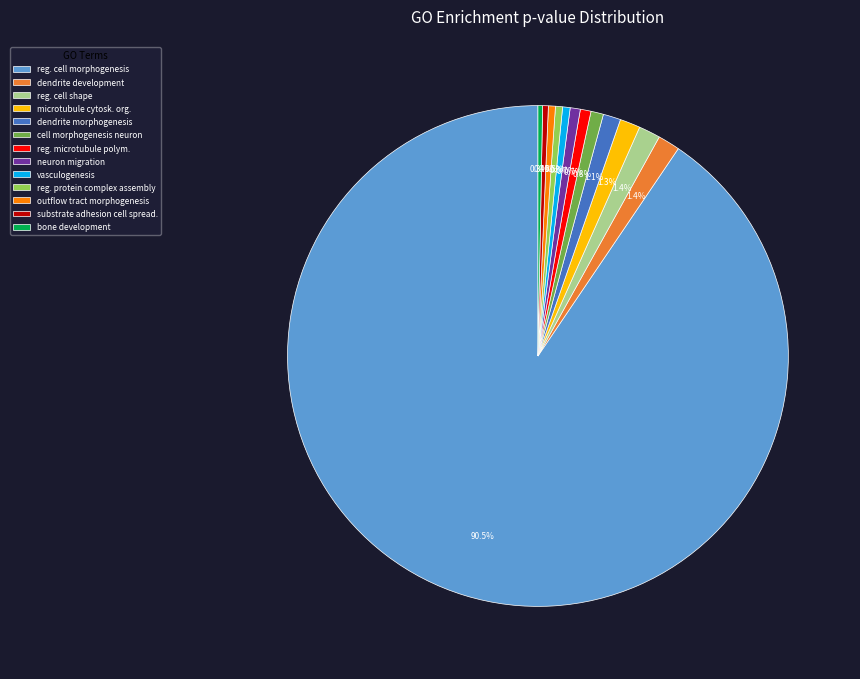

Which has a higher value, bone development or microtubule cytosk. org.?

microtubule cytosk. org.